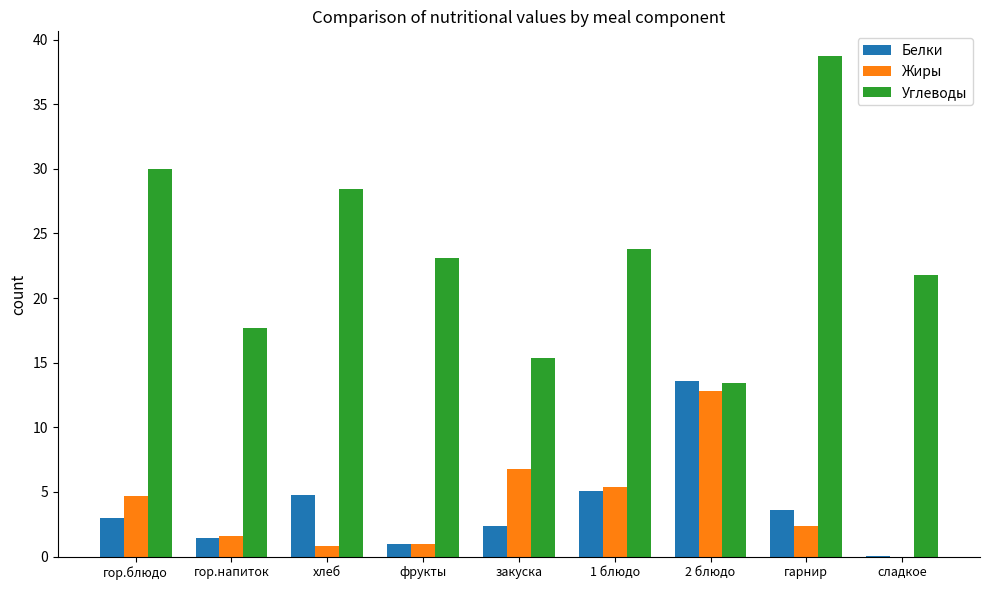

What is the highest value of the Белки series?

13.6